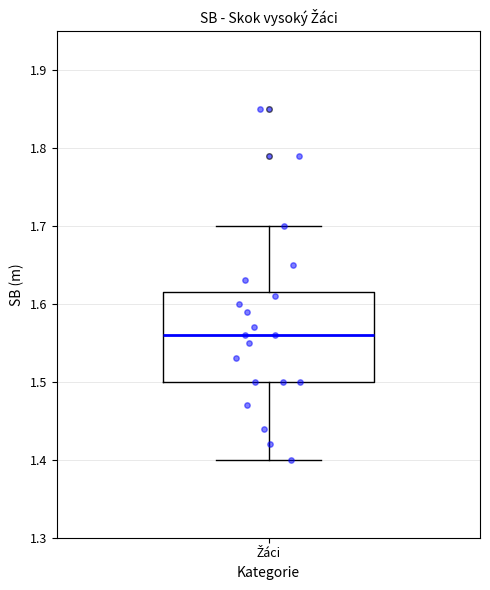

Where does the lower whisker of the box for Žáci end on the y-axis? The values are not printed on the chart, so give them approximately, as read against the axis.

1.40